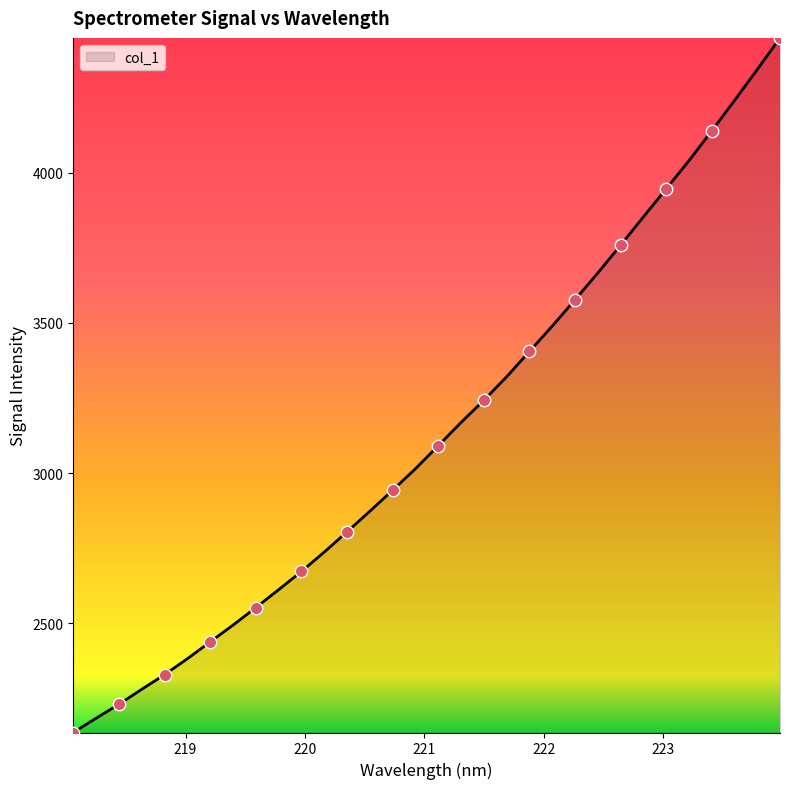

What is the greatest value displayed?

4448.3